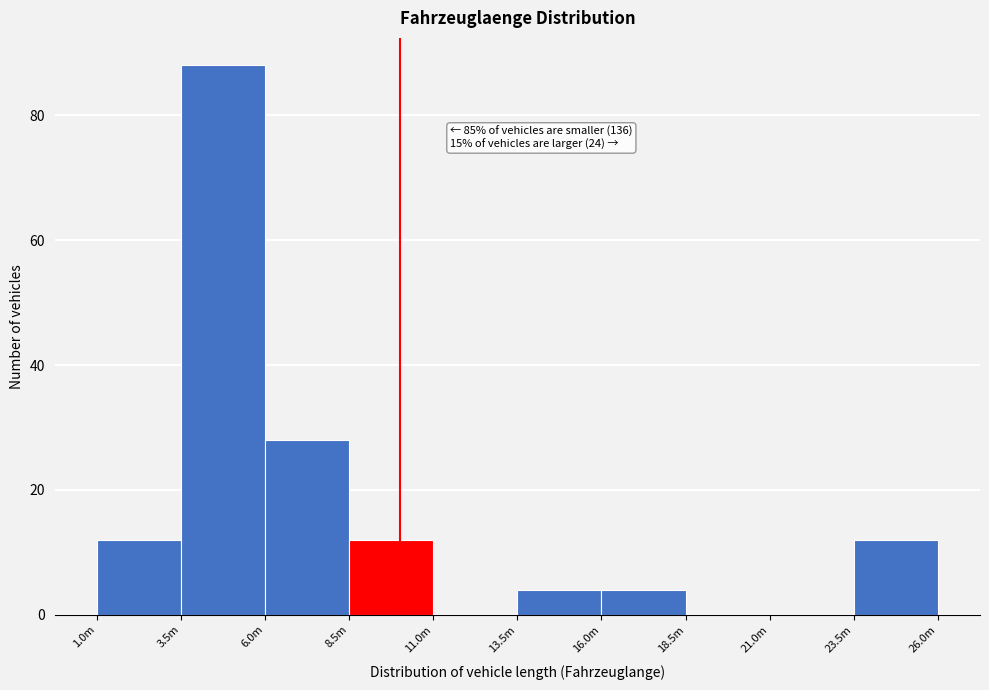

Reading right to left, list all the values displayed in this chart.

23.5m=12	21.0m=0	18.5m=0	16.0m=4	13.5m=4	11.0m=0	8.5m=12	6.0m=28	3.5m=88	1.0m=12